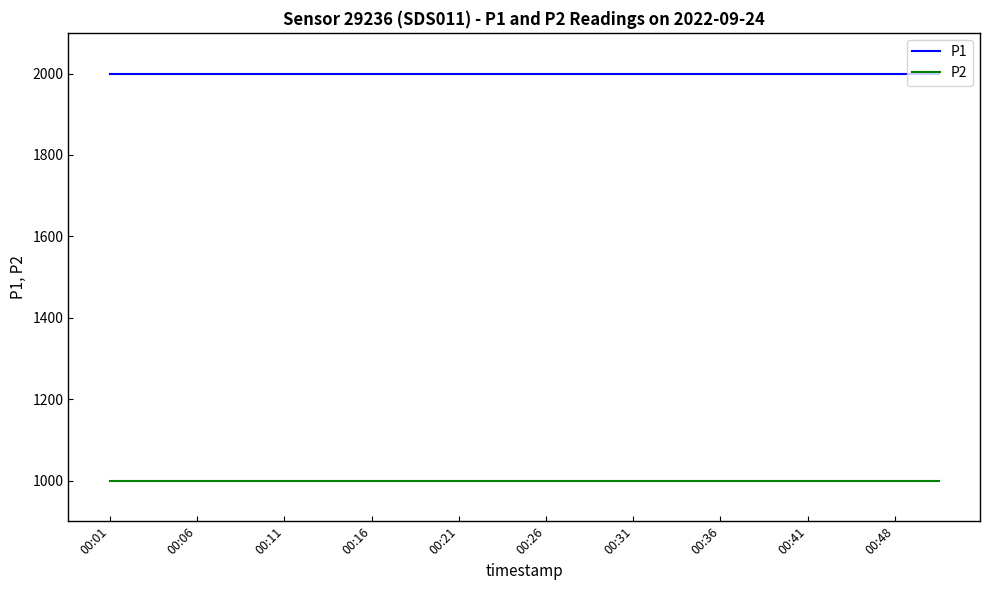

What is the minimum value for P2?

999.9